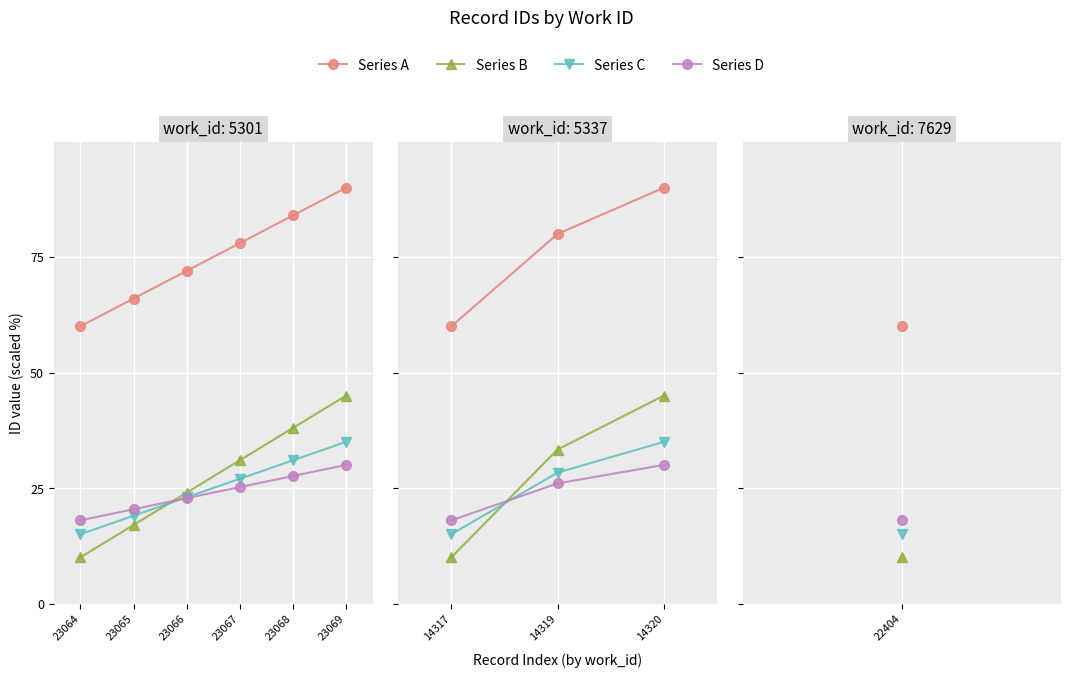

What is the difference between the maximum and minimum values in the Series B series?

35.0